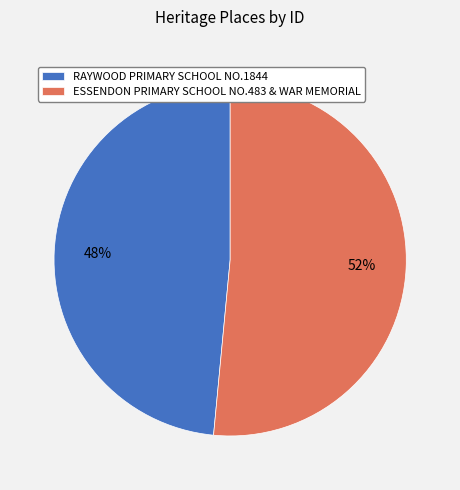

Do ESSENDON PRIMARY SCHOOL NO.483 & WAR MEMORIAL and RAYWOOD PRIMARY SCHOOL NO.1844 together represent more than half of the pie?

Yes